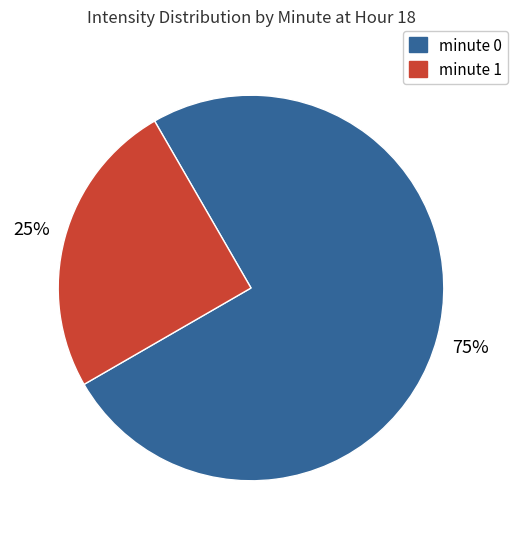

Is the sum of minute 0 and minute 1 greater than half?

Yes